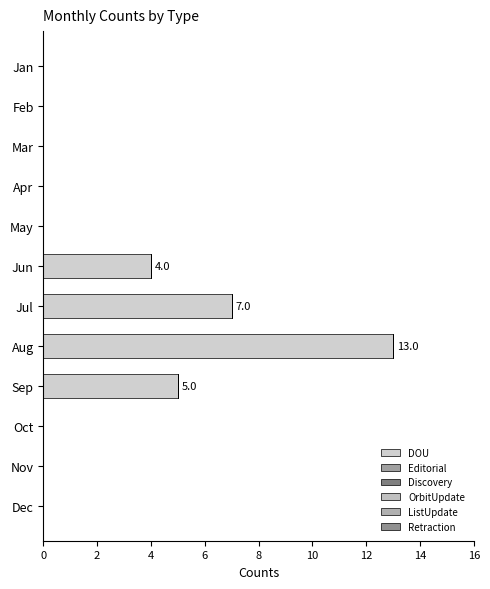

How many data points does each series have?

12